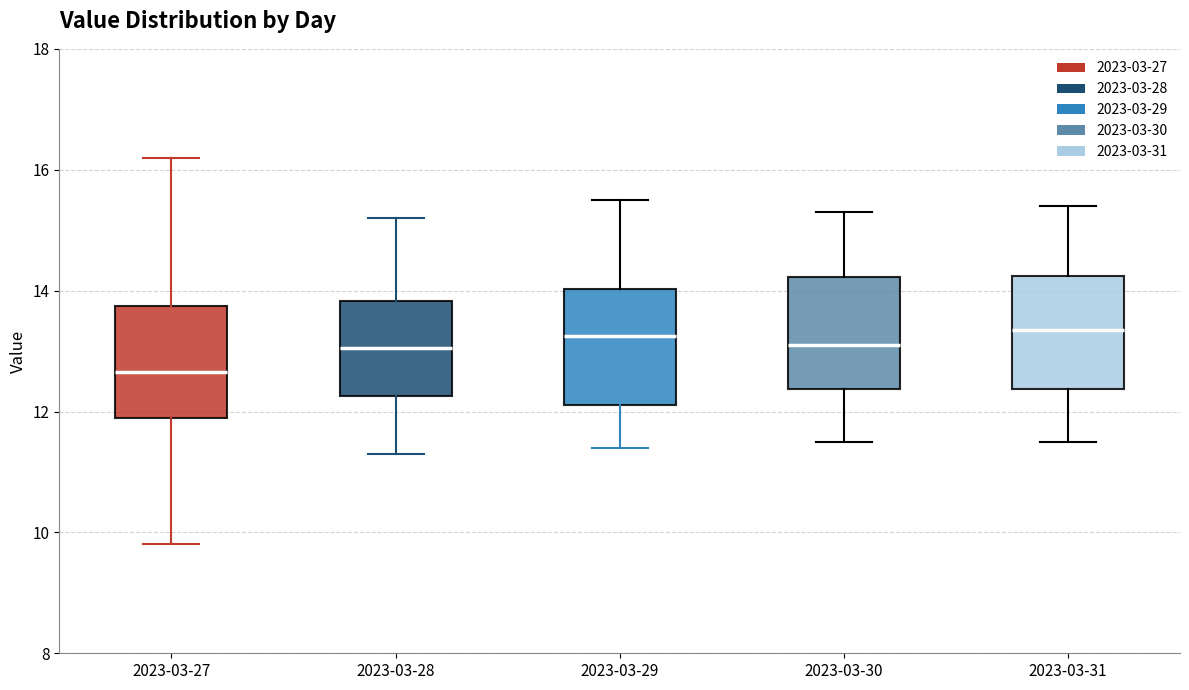

Reading left to right, read every box against the y-axis: the position of its median line, the range the box covers, and the ends of its whiskers. The values are not printed on the chart, so give them approximately, as read against the axis.

2023-03-27: median 12.6, box 12.0 to 13.8, whiskers 9.8 to 16.2
2023-03-28: median 13.0, box 12.2 to 13.8, whiskers 11.4 to 15.2
2023-03-29: median 13.2, box 12.2 to 14.0, whiskers 11.4 to 15.6
2023-03-30: median 13.2, box 12.4 to 14.2, whiskers 11.6 to 15.4
2023-03-31: median 13.4, box 12.4 to 14.2, whiskers 11.6 to 15.4